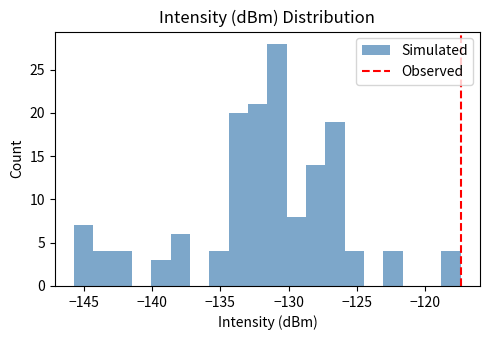

Around what value on the x-axis is the tallest bar? Give the approximate position of its centre, as read against the axis.

-131.0